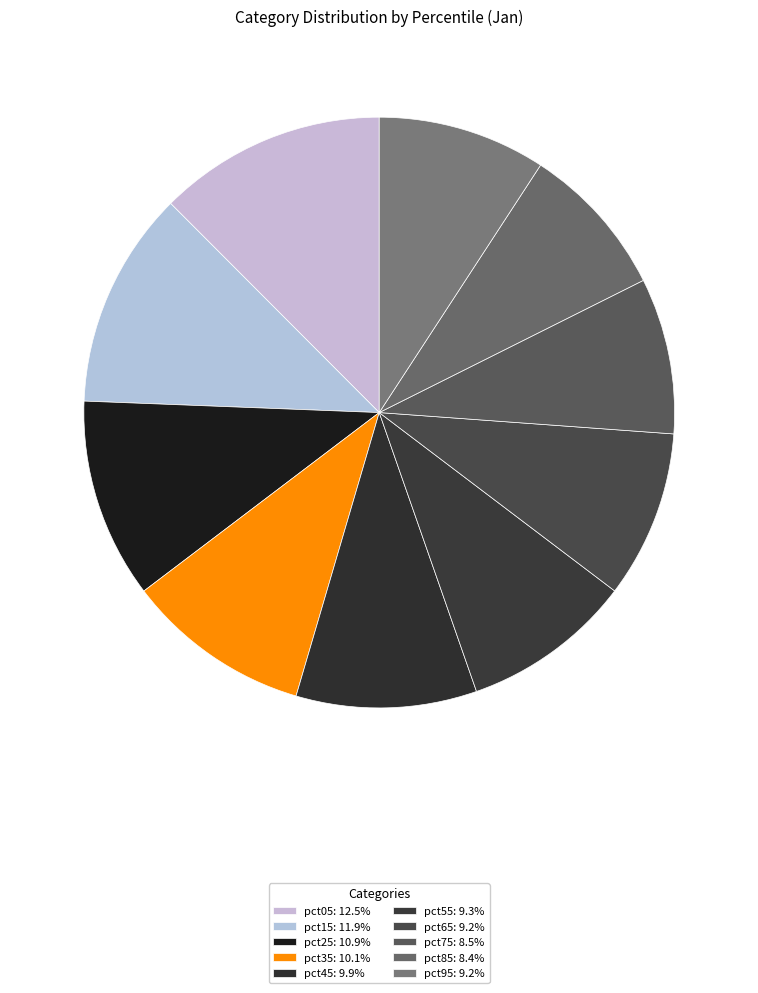

To the nearest percent, what portion does pct75 represent?

9%